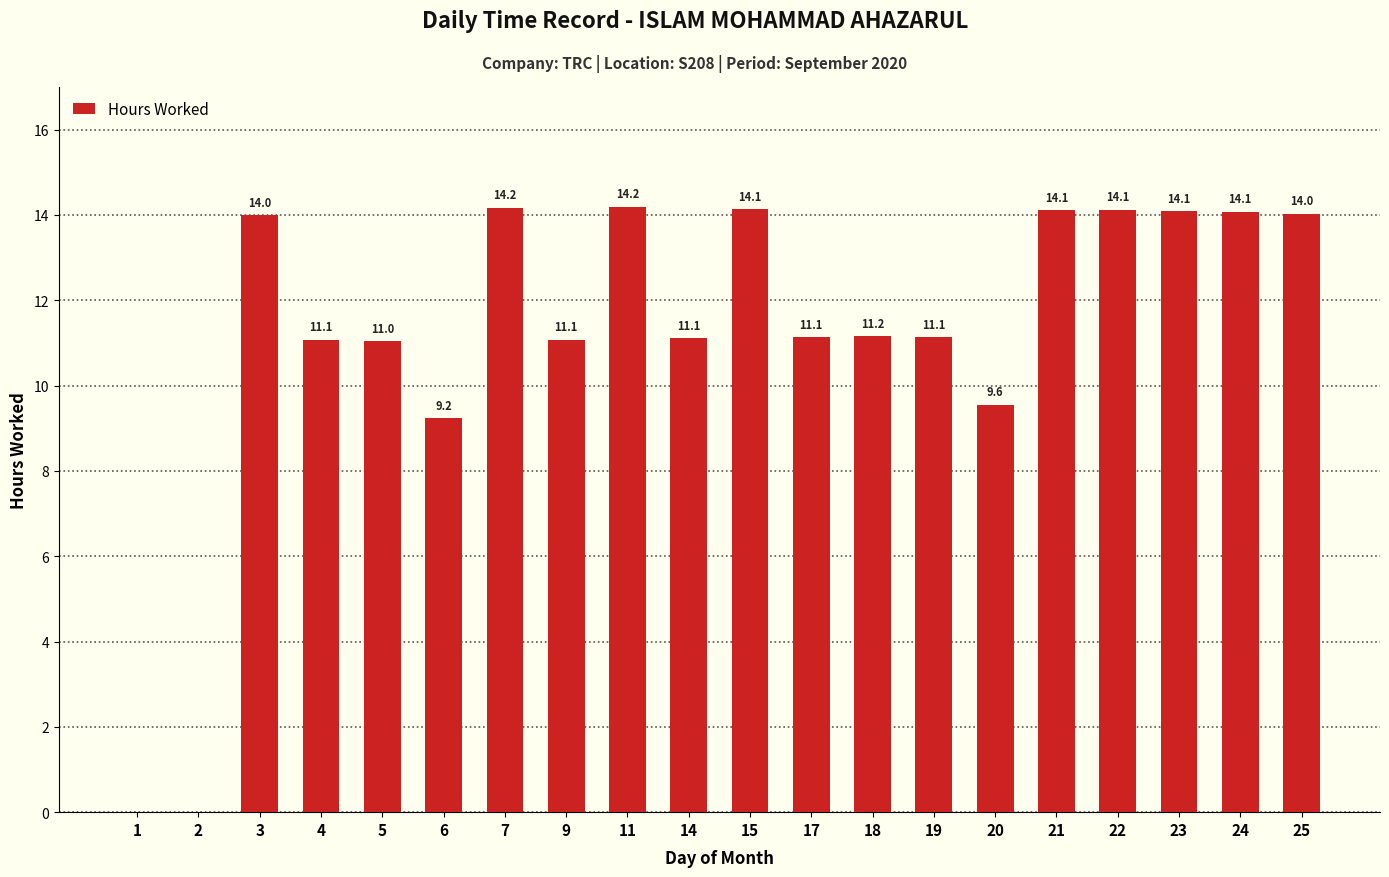

Count the number of categories in the chart.

20